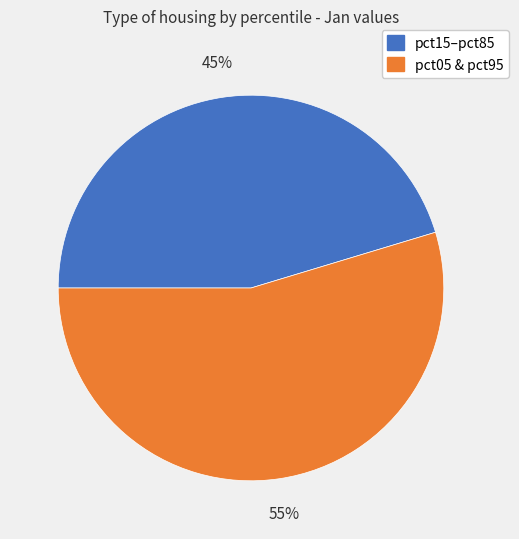

Combined, do pct15–pct85 and pct05 & pct95 account for over 50%?

Yes